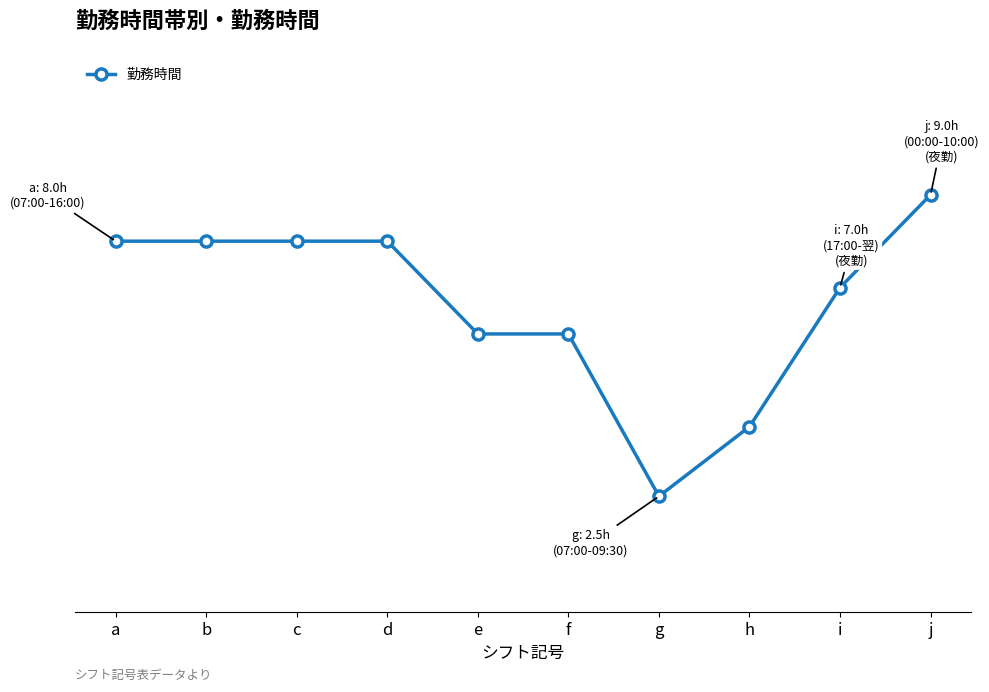

What is the value of the 6th point from the left?

6.0